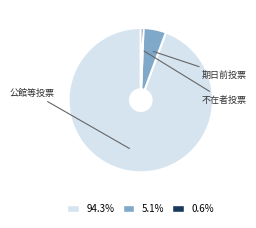

Do 94.3% and 0.6% together represent more than half of the pie?

Yes